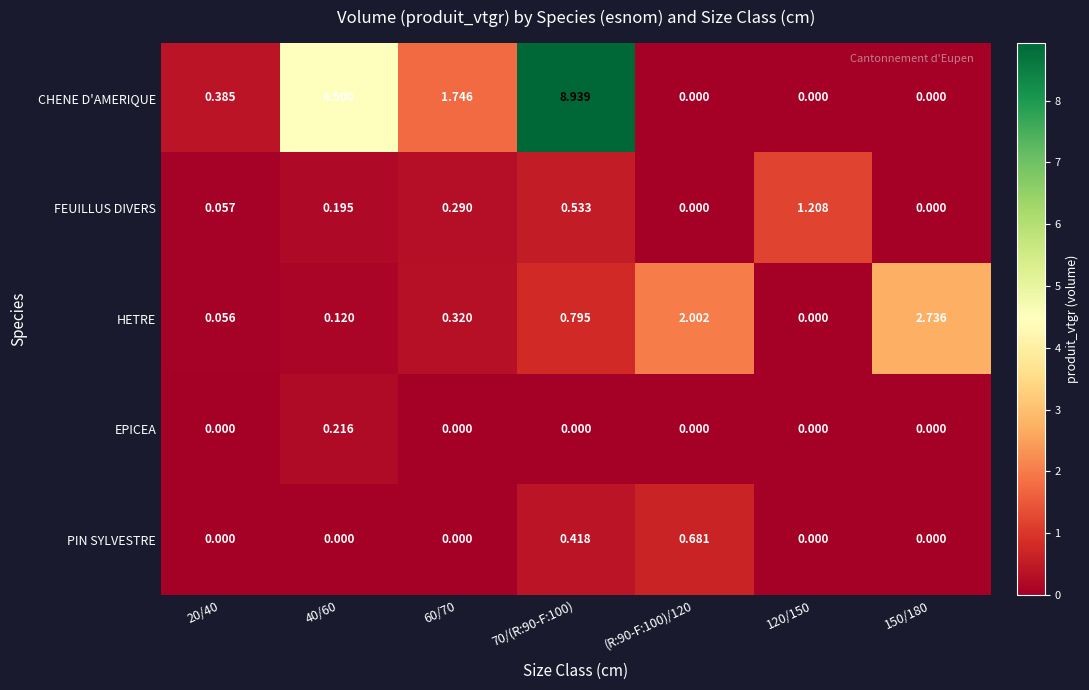

Which series has the largest total across all categories?

CHENE D'AMERIQUE